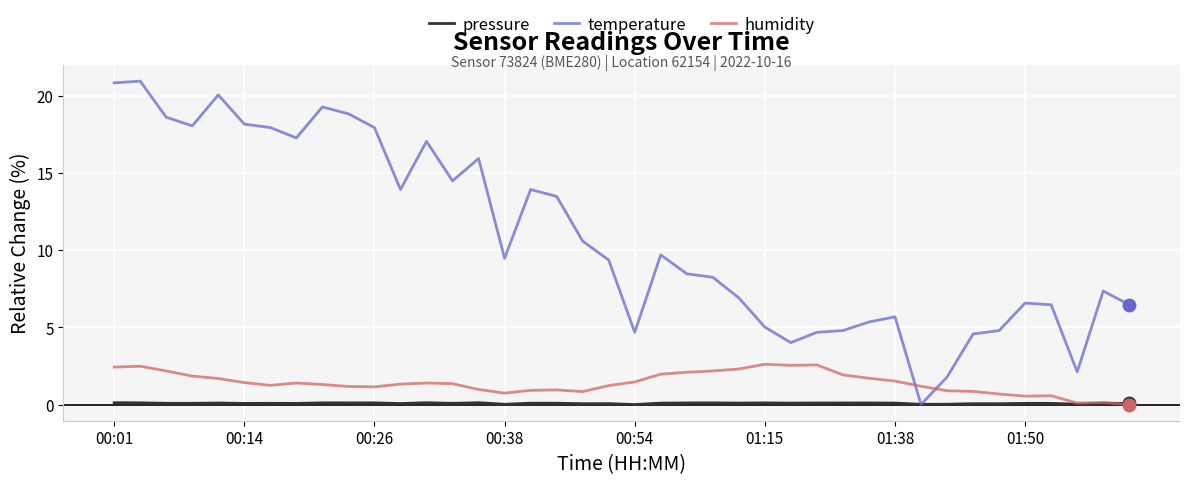

Which series has the largest range (max minus min)?

temperature